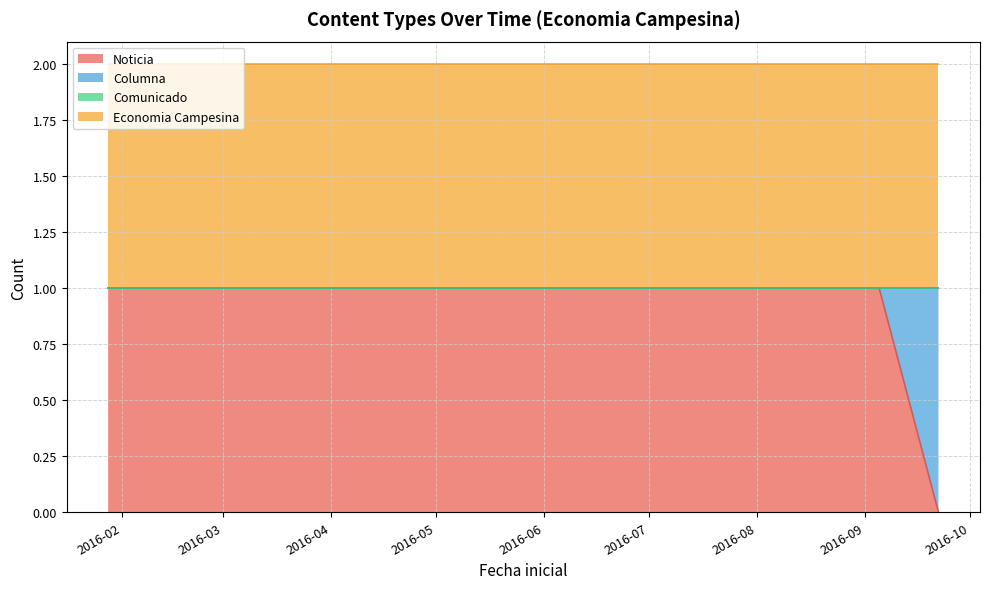

Which label corresponds to the smallest value in the chart?

2016-09-22